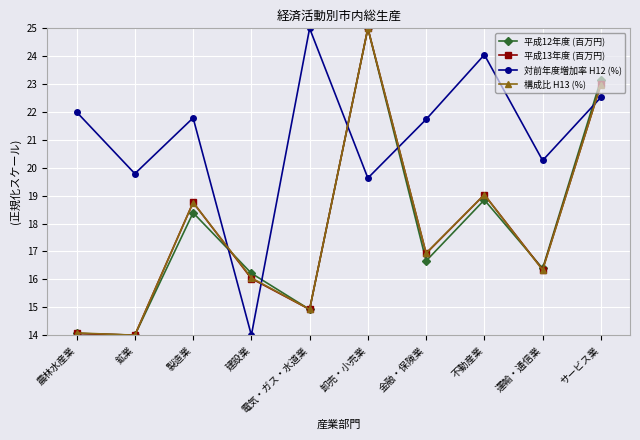

Reading right to left, transcribe all the data shown in this chart.

平成12年度 (百万円): 23.2	16.4	18.8	16.7	25.0	14.9	16.2	18.4	14.0	14.1
平成13年度 (百万円): 23.0	16.4	19.0	16.9	25.0	14.9	16.0	18.8	14.0	14.1
対前年度増加率 H12 (%): 22.5	20.3	24.1	21.7	19.6	25.0	14.0	21.8	19.8	22.0
構成比 H13 (%): 23.0	16.3	19.0	16.9	25.0	14.9	16.1	18.8	14.0	14.1